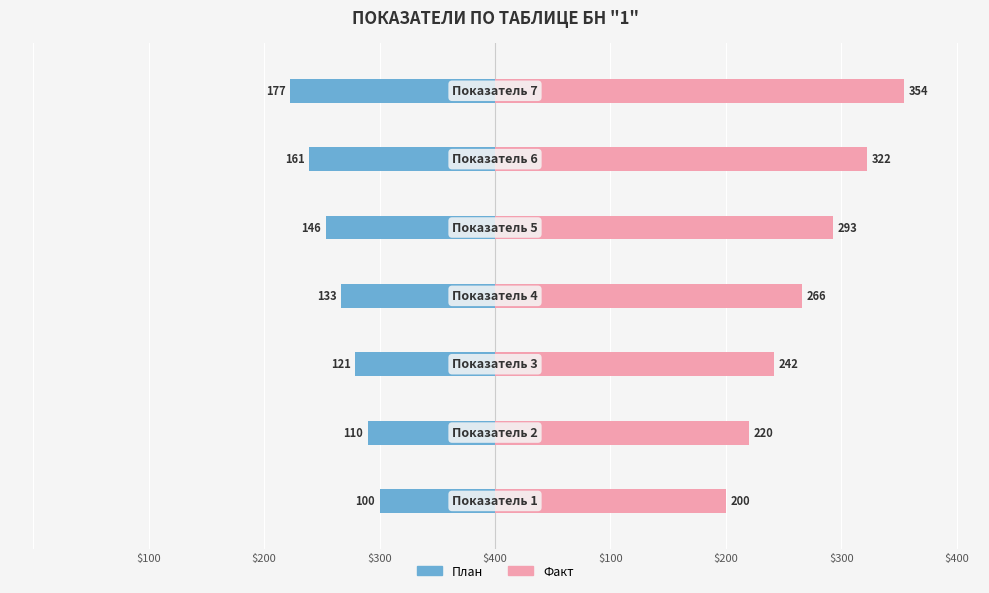

Count the number of categories in the chart.

7